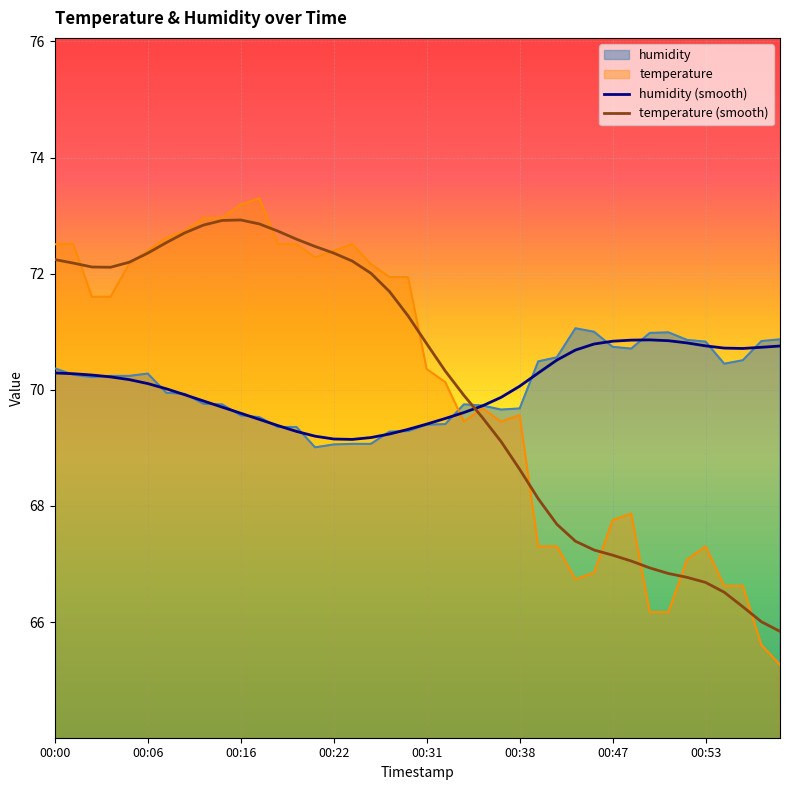

List the series in order of their peak value, highest first.

temperature, temperature (smooth), humidity, humidity (smooth)